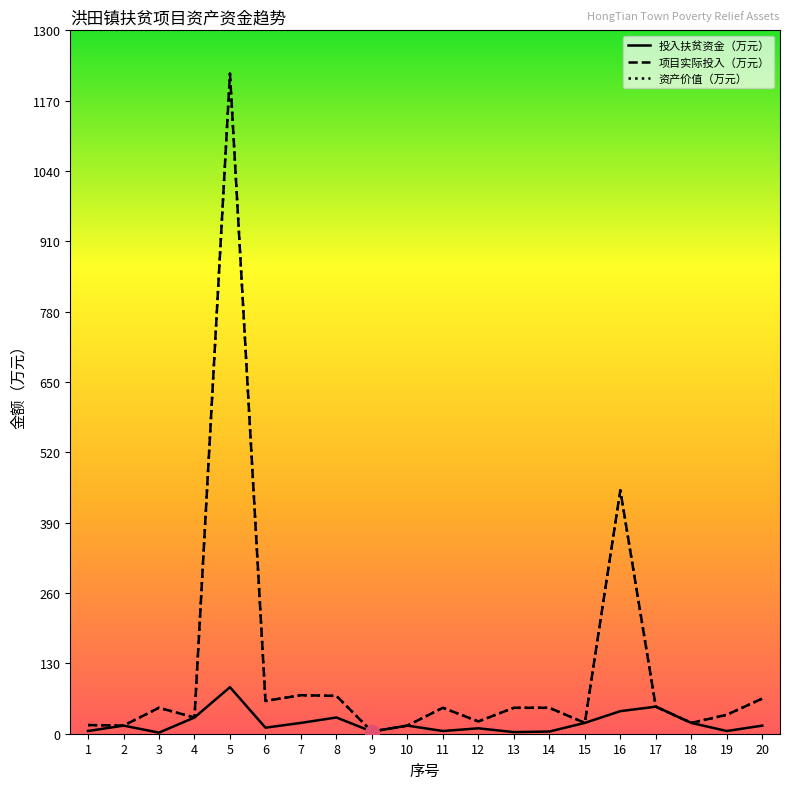

Is this an area chart (filled region under the line)?

No